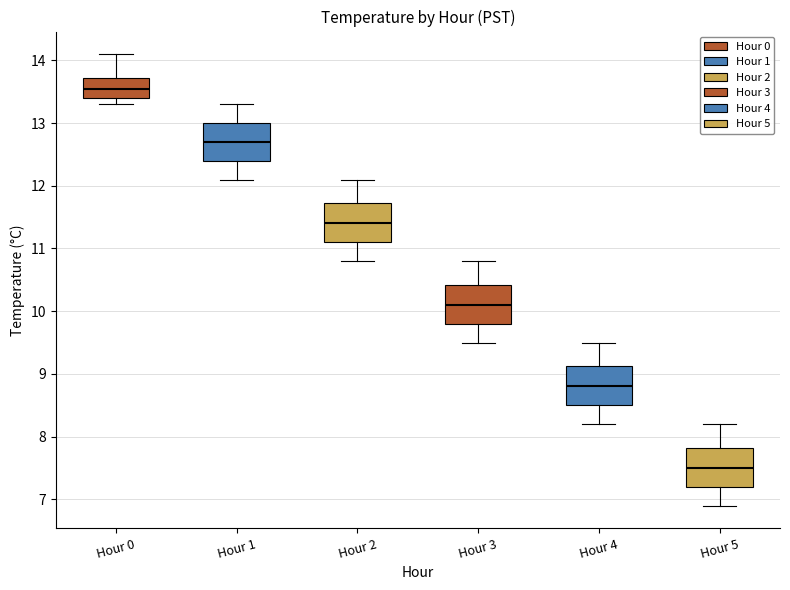

Reading left to right, transcribe this box plot: for each box, give where its median line is, the range the box spans, and where its two whiskers end, as read against the y-axis. The values are not printed on the chart, so give them approximately, as read against the axis.

Hour 0: median 13.6, box 13.4 to 13.7, whiskers 13.3 to 14.1
Hour 1: median 12.7, box 12.4 to 13.0, whiskers 12.1 to 13.3
Hour 2: median 11.4, box 11.1 to 11.7, whiskers 10.8 to 12.1
Hour 3: median 10.1, box 9.8 to 10.4, whiskers 9.5 to 10.8
Hour 4: median 8.8, box 8.5 to 9.1, whiskers 8.2 to 9.5
Hour 5: median 7.5, box 7.2 to 7.8, whiskers 6.9 to 8.2